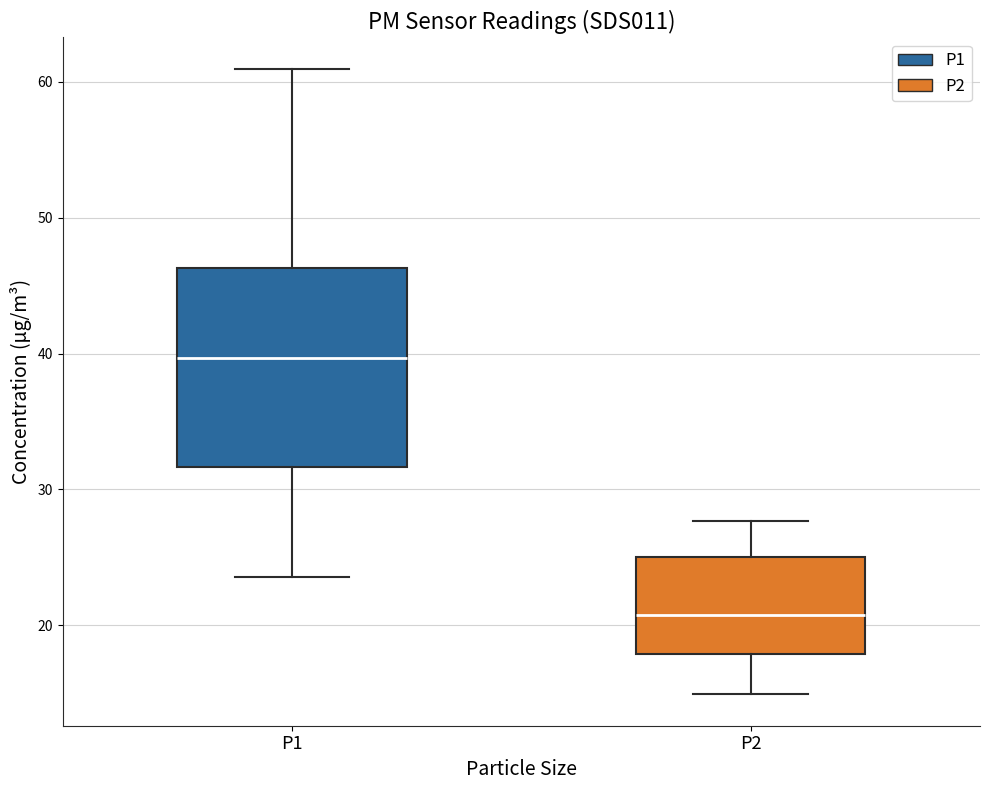

Reading left to right, read every box against the y-axis: the position of its median line, the range the box covers, and the ends of its whiskers. The values are not printed on the chart, so give them approximately, as read against the axis.

P1: median 40, box 32 to 46, whiskers 24 to 61
P2: median 21, box 18 to 25, whiskers 15 to 28